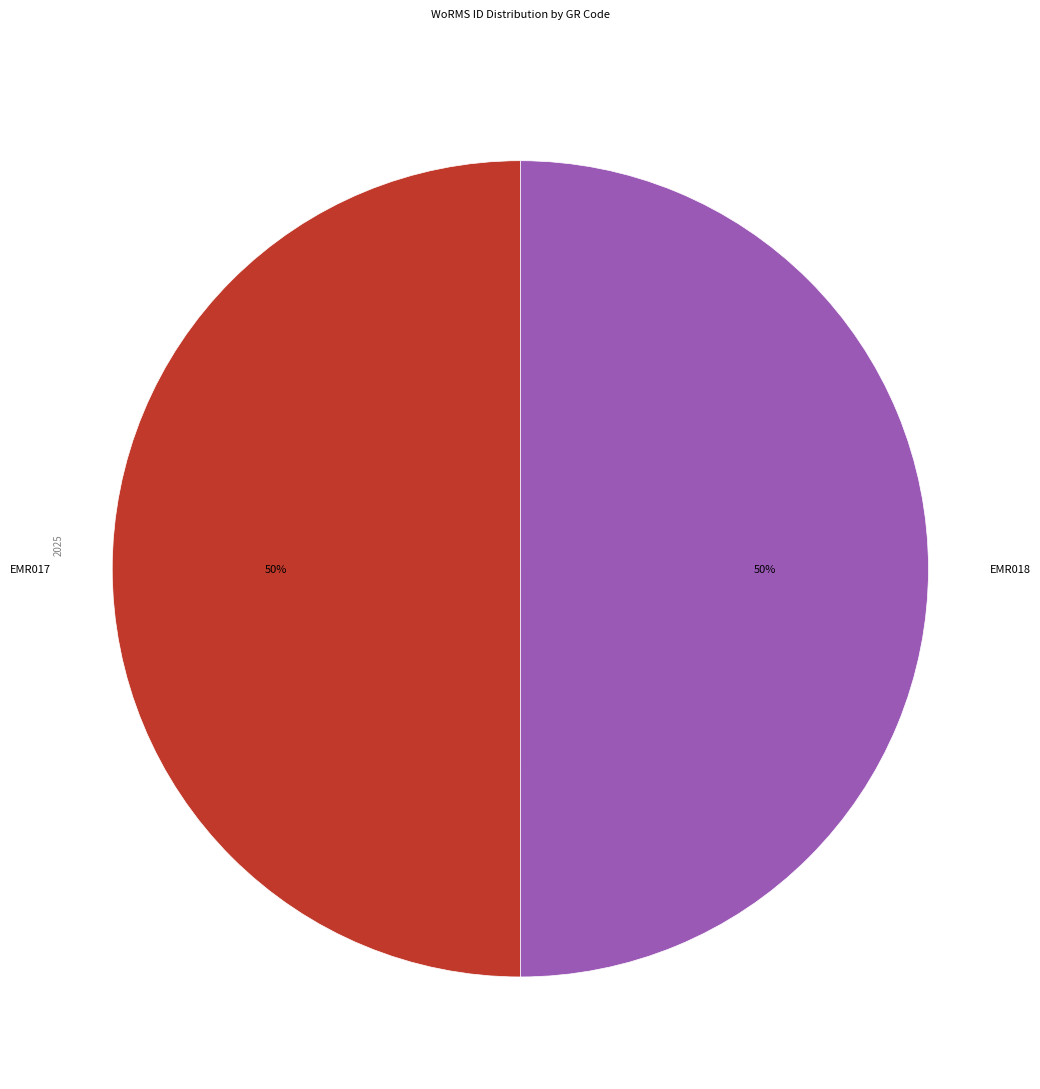

Do EMR017 and EMR018 together represent more than half of the pie?

Yes